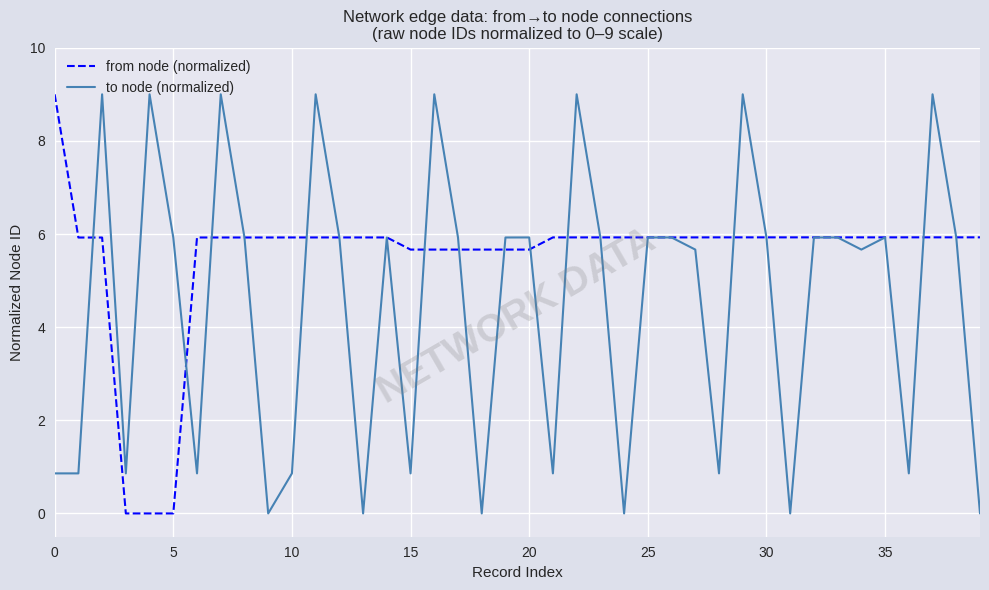

Rank the series by their average value, from lowest to highest.

to node (normalized), from node (normalized)